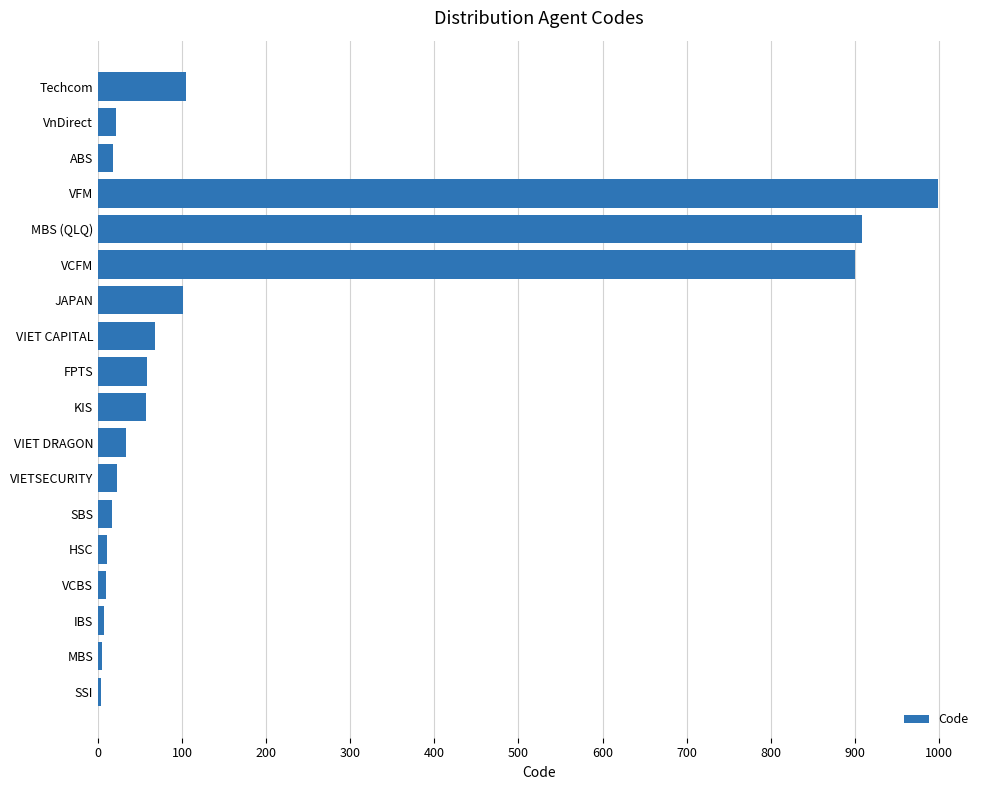

What is the greatest value displayed?

999